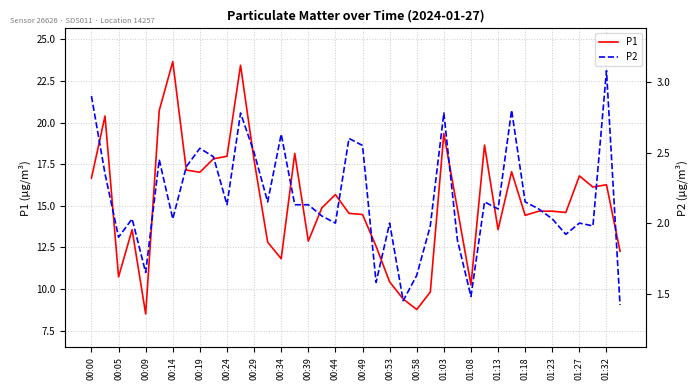

Where does the P2 series first go above 2?

00:00